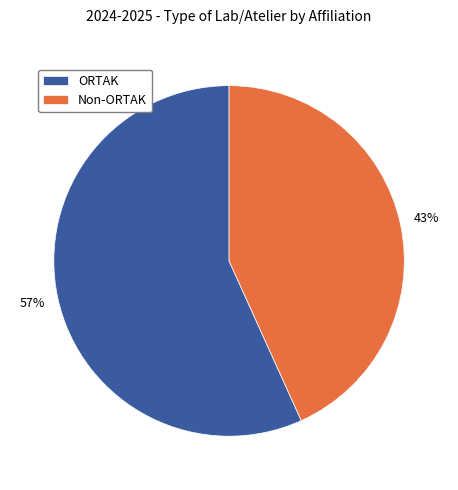

To the nearest percent, what portion does Non-ORTAK represent?

43%